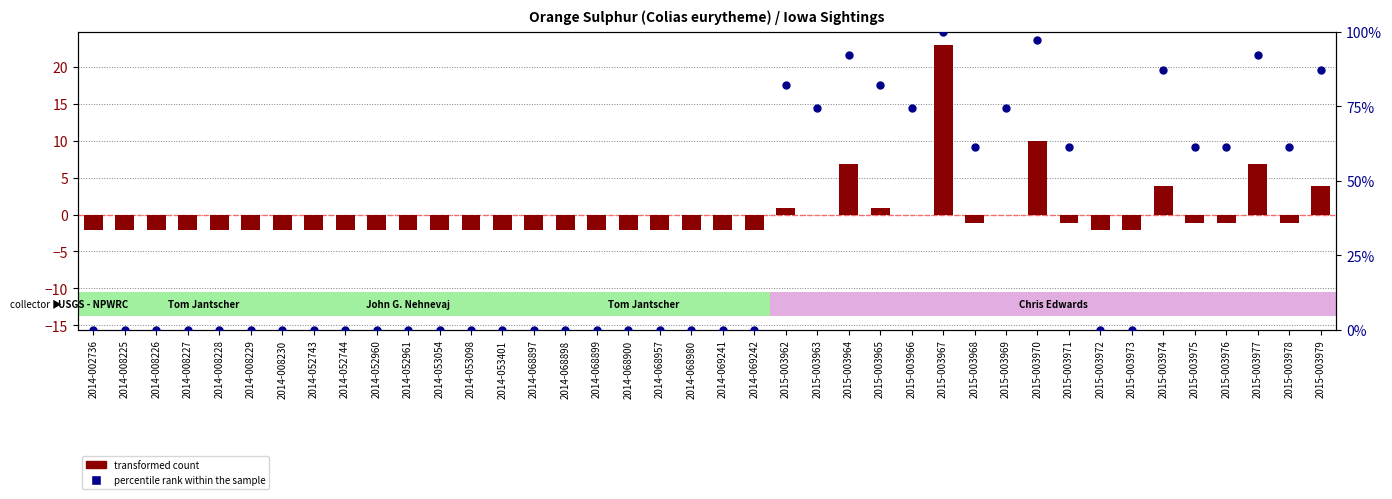

What are all the series names shown in the legend?

transformed count, percentile rank within the sample